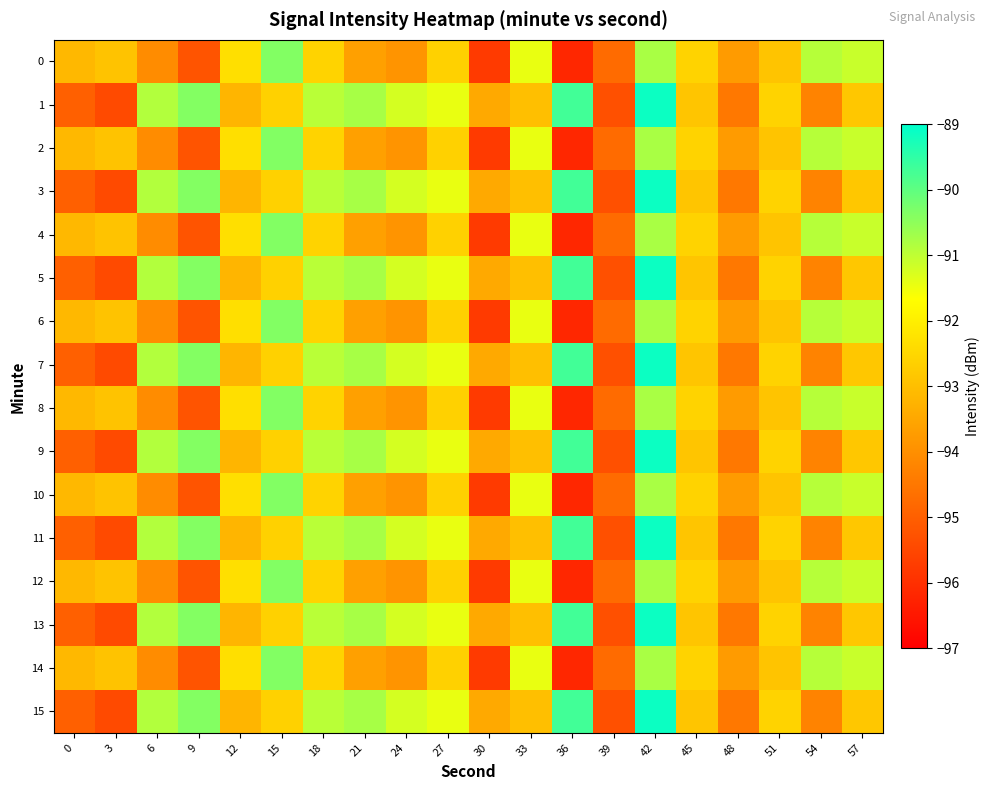

Which series changed the most between 21 and 54?

1